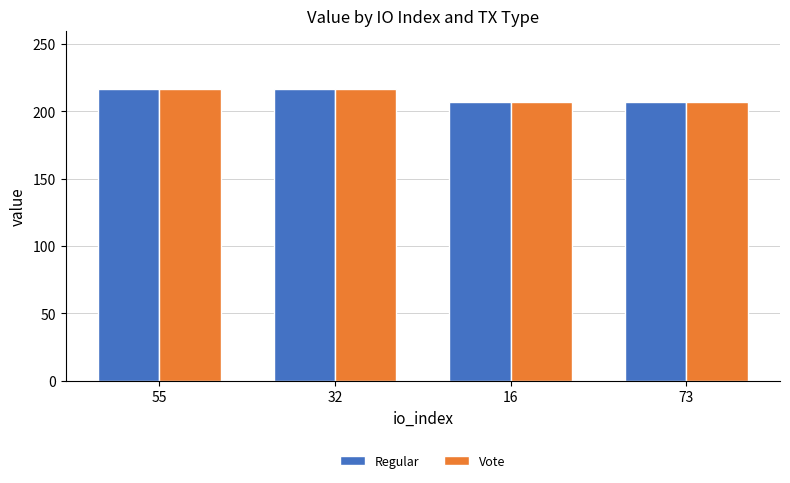

Is it true that Regular equals 216.7 at 32?

True